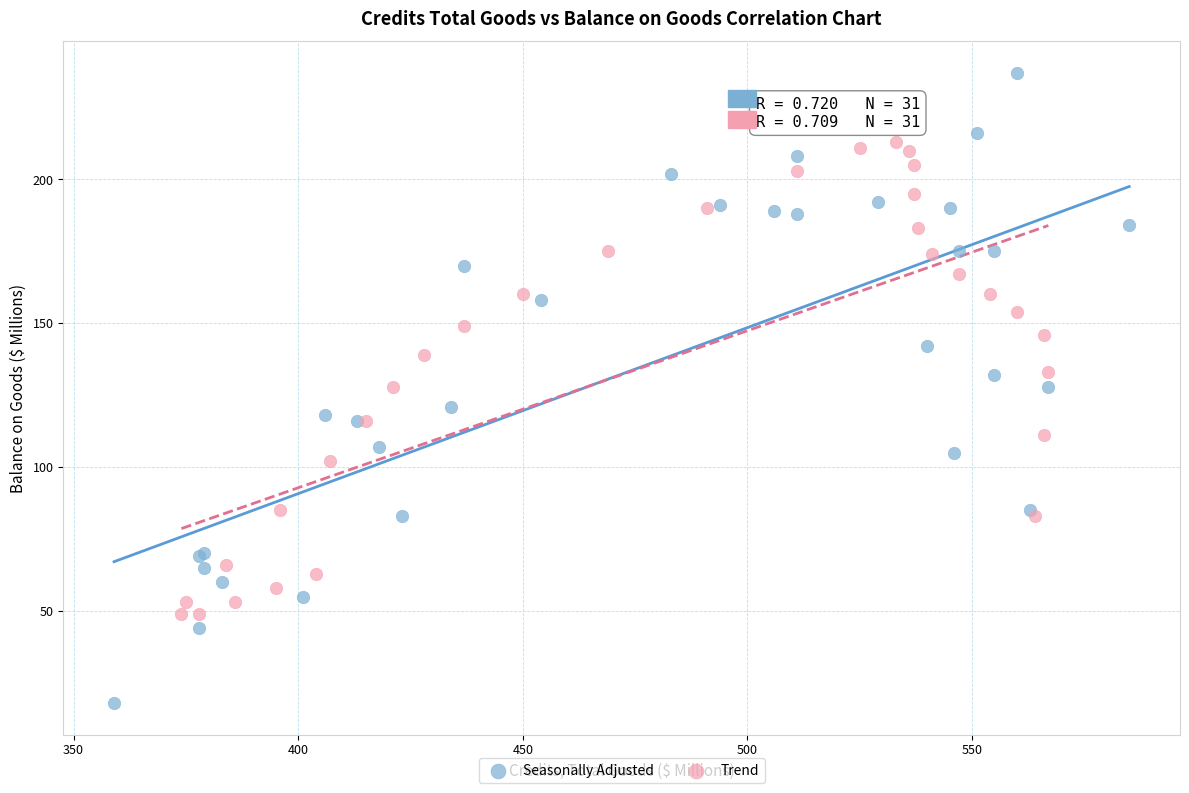

Which series has the widest spread of Y values?

Seasonally Adjusted